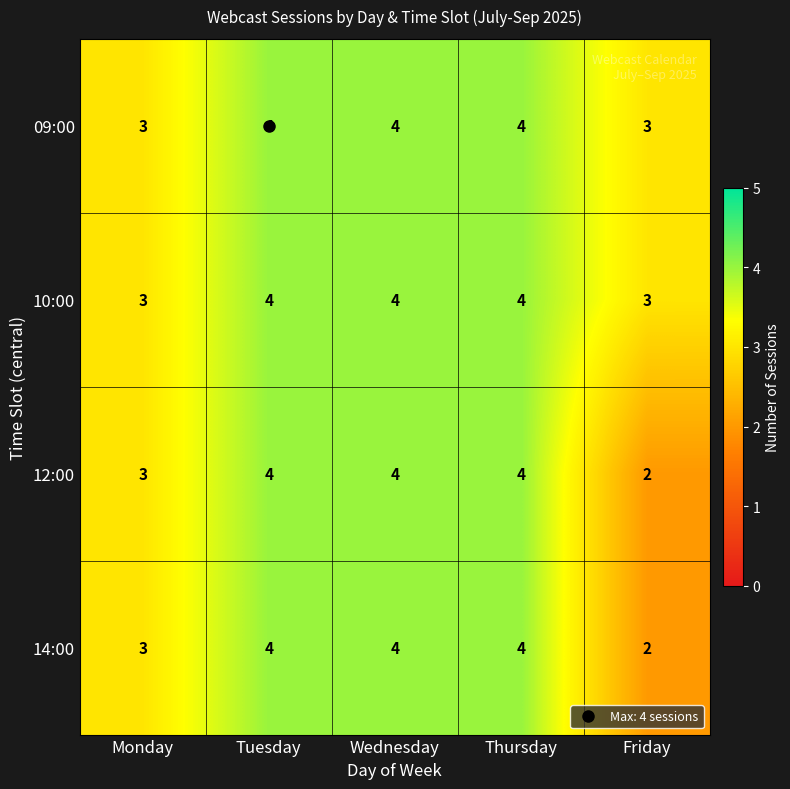

Count the 12:00 values in the range 3 to 4.

4